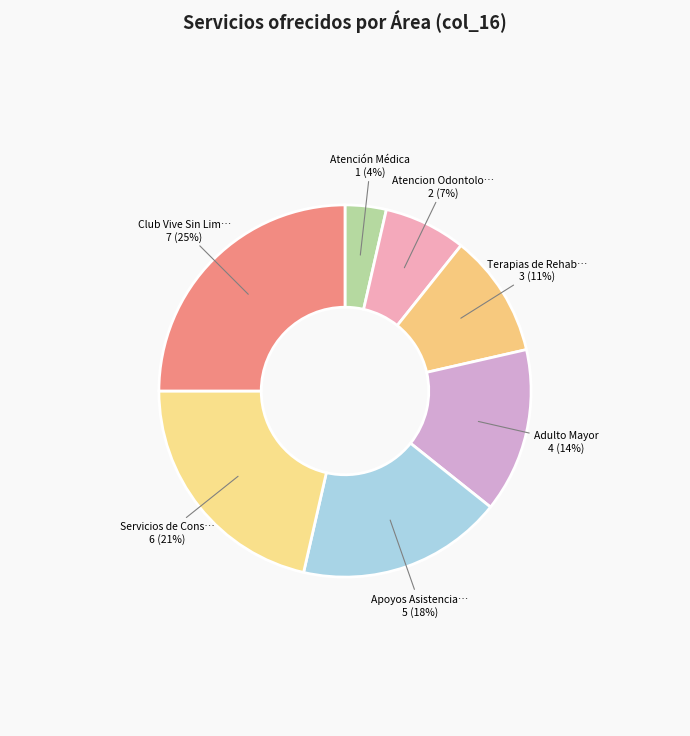

How many slices are in this pie chart?

7